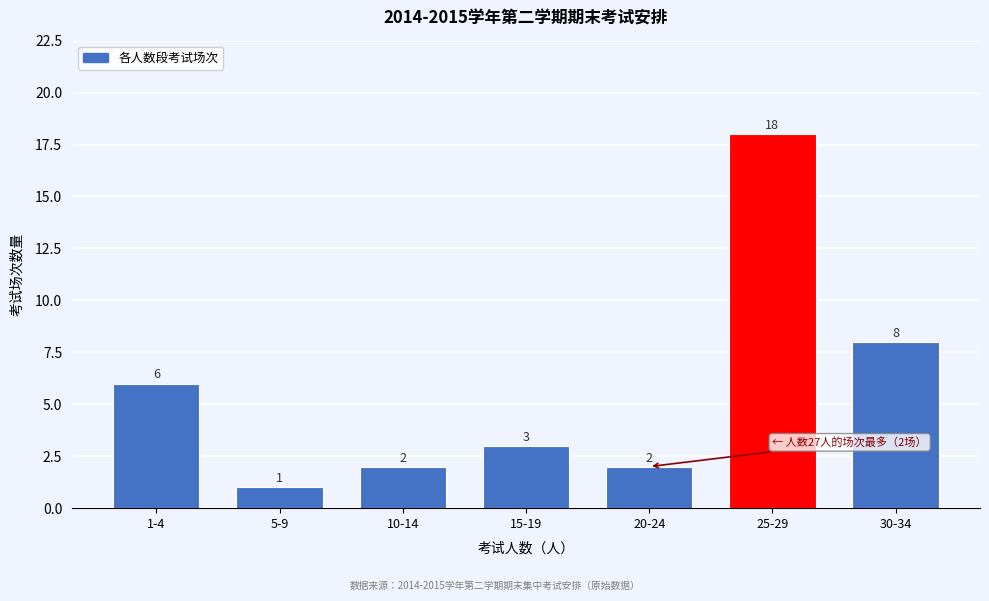

Reading left to right, list all the values displayed in this chart.

1-4=6	5-9=1	10-14=2	15-19=3	20-24=2	25-29=18	30-34=8